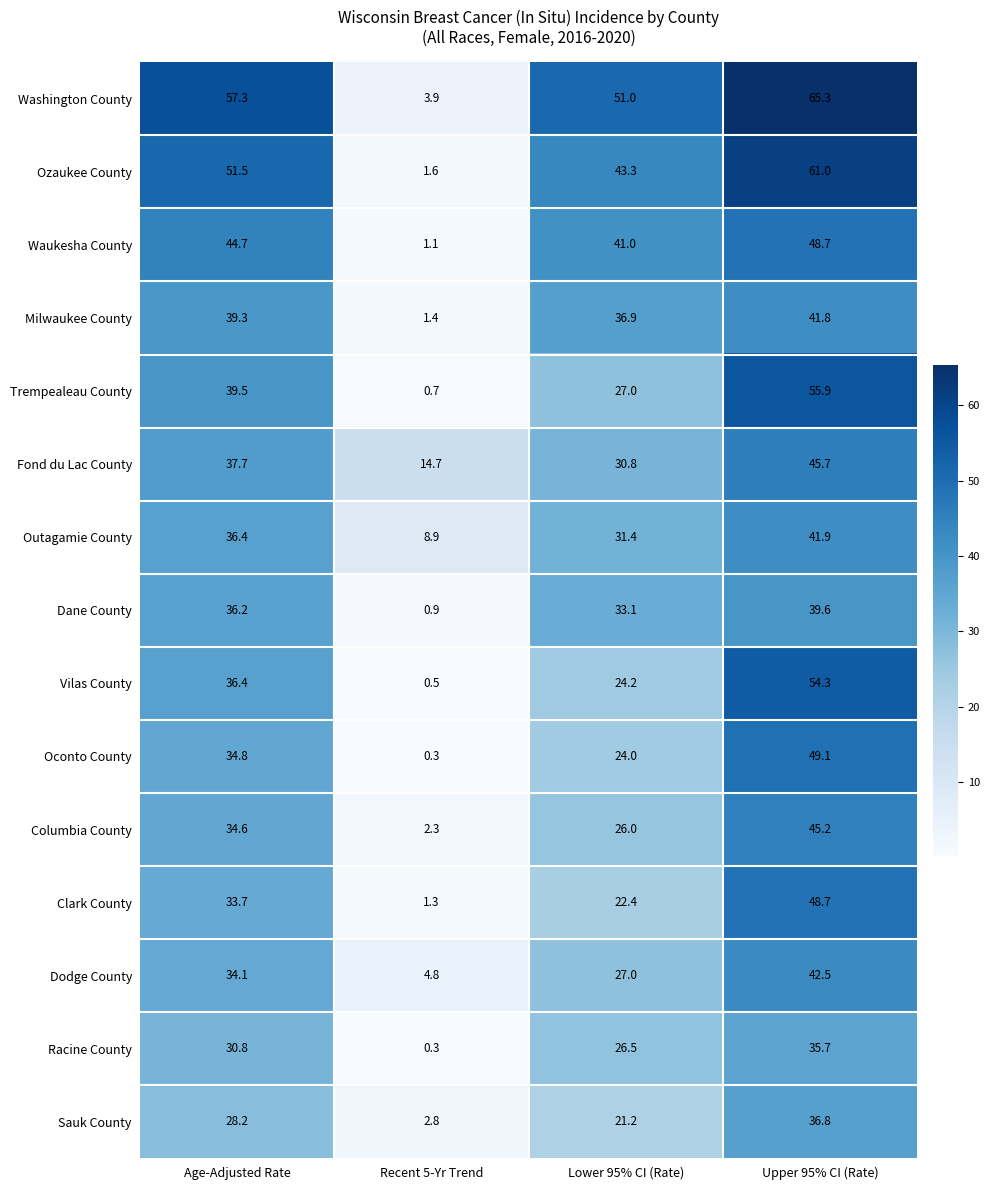

True or false: Dodge County has a value of 27.0 at Lower 95% CI (Rate).

True